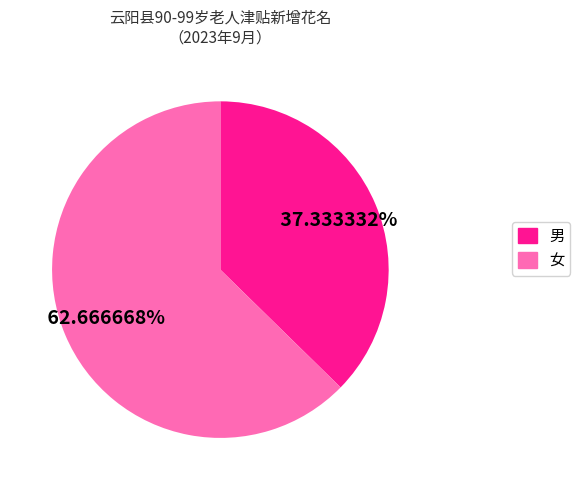

What portion of the pie excludes 女?

37.3%